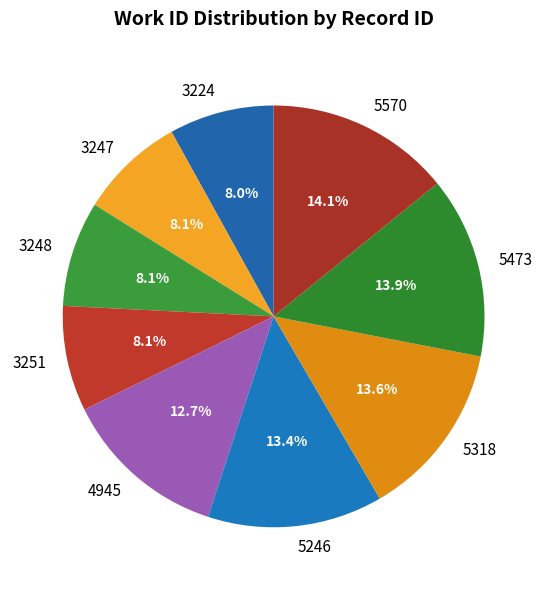

Count the number of slices in the pie.

9